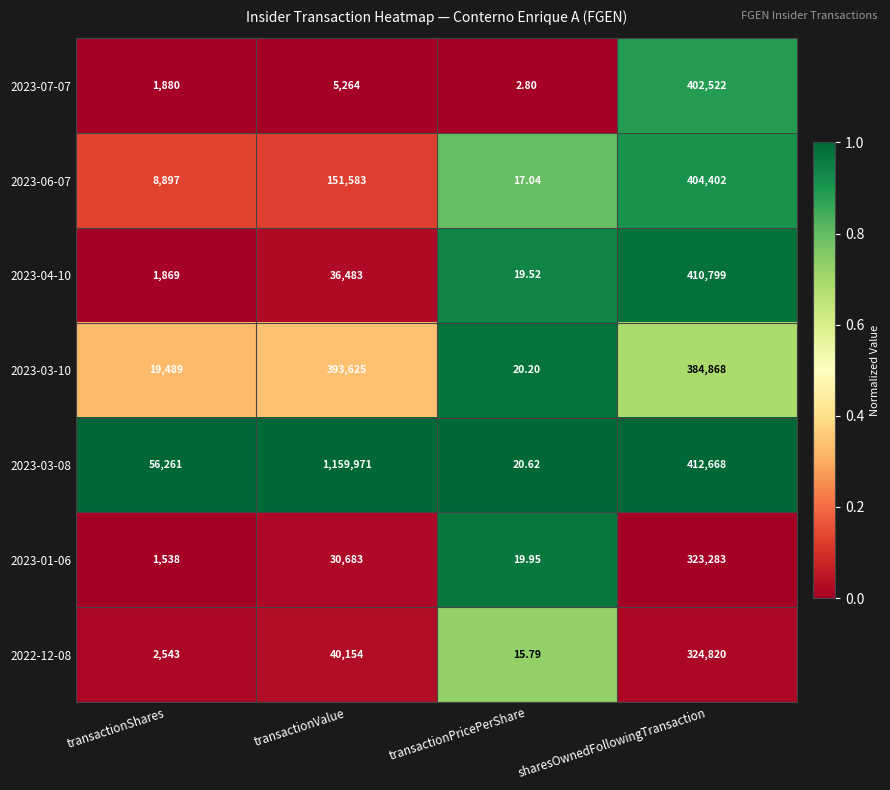

Which label corresponds to the largest value in the chart?

transactionValue